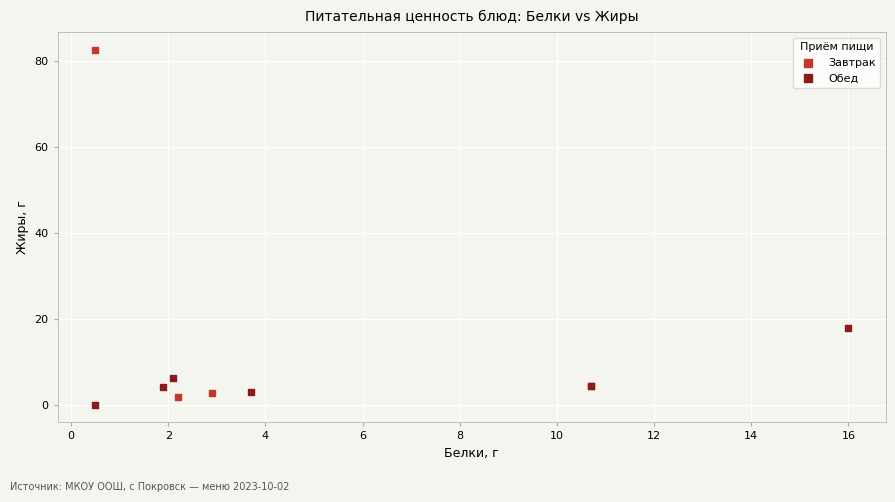

Which series has the largest Y range (max minus min)?

Завтрак